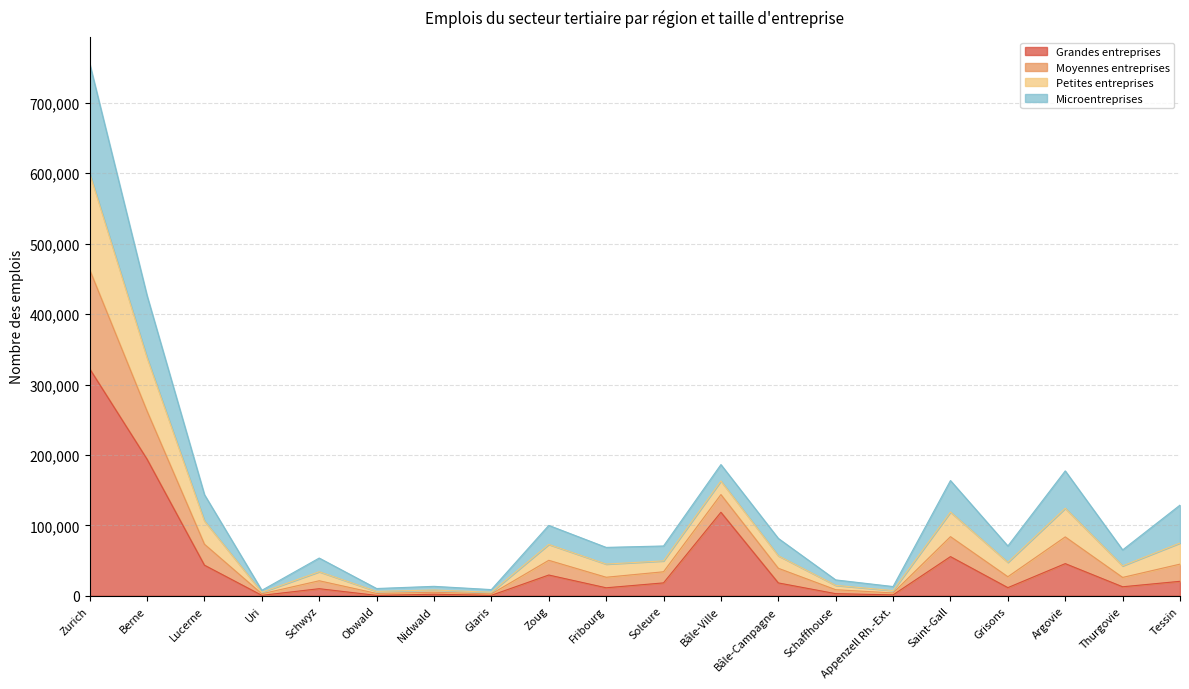

At which category is the sum across all series the highest?

Zurich